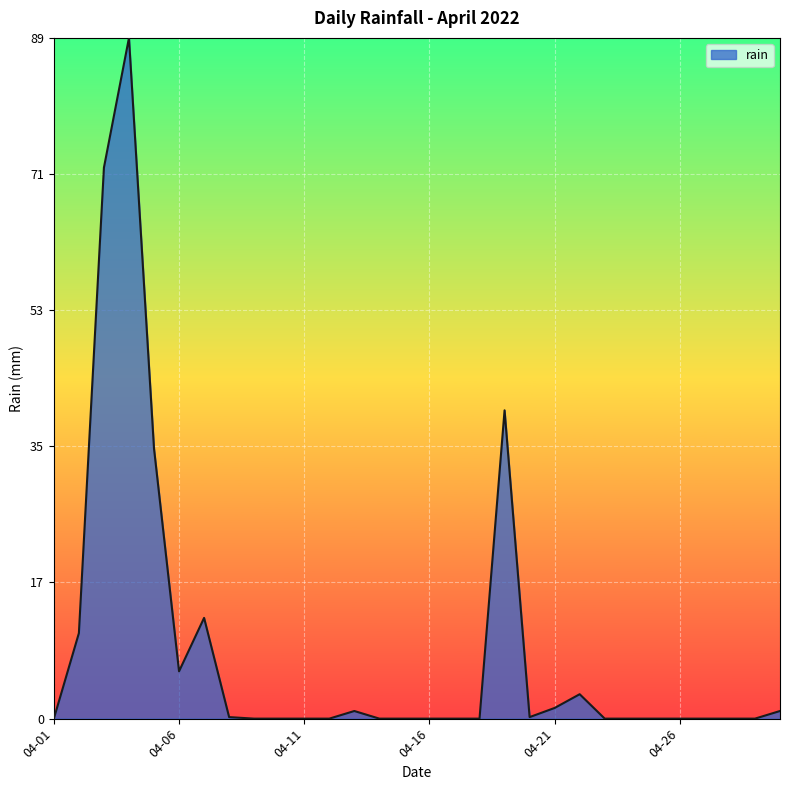

Is this an area chart (filled region under the line)?

Yes